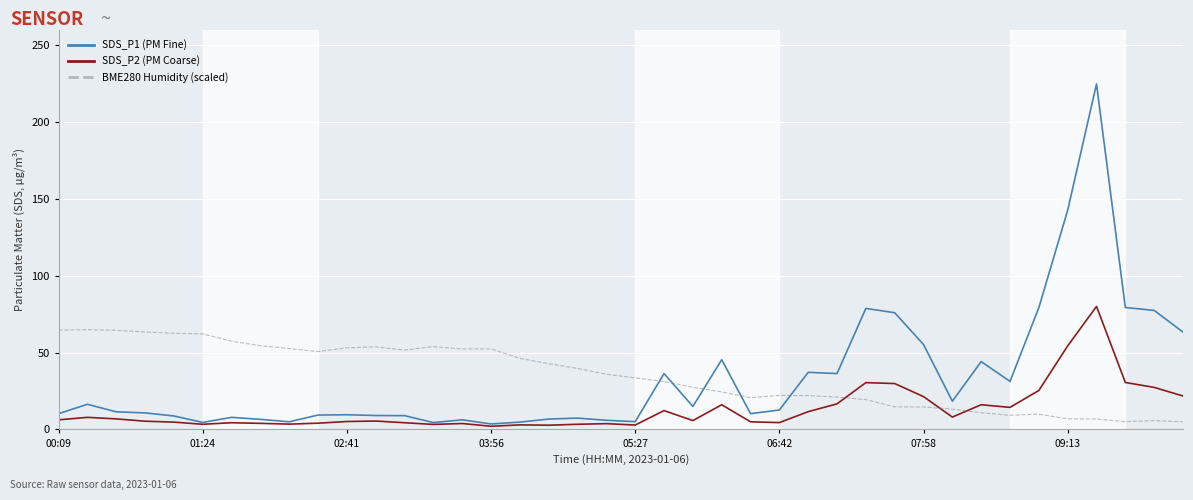

How many values in the BME280 Humidity (scaled) series exceed 35?

20